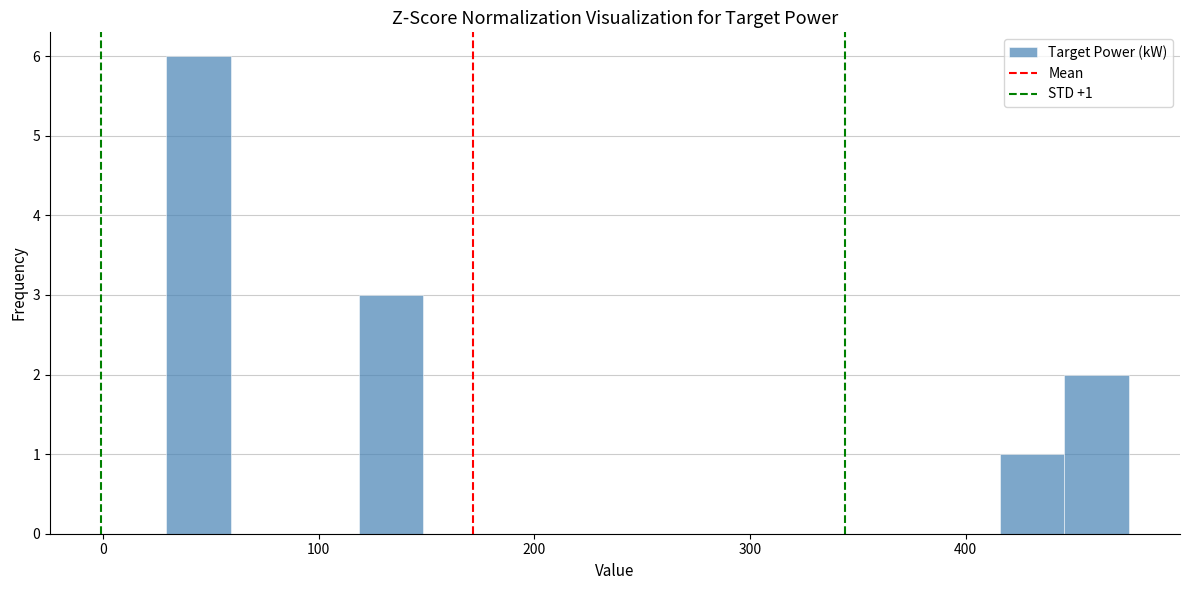

Read against the x-axis, roughly where is the centre of the tallest bar?

40